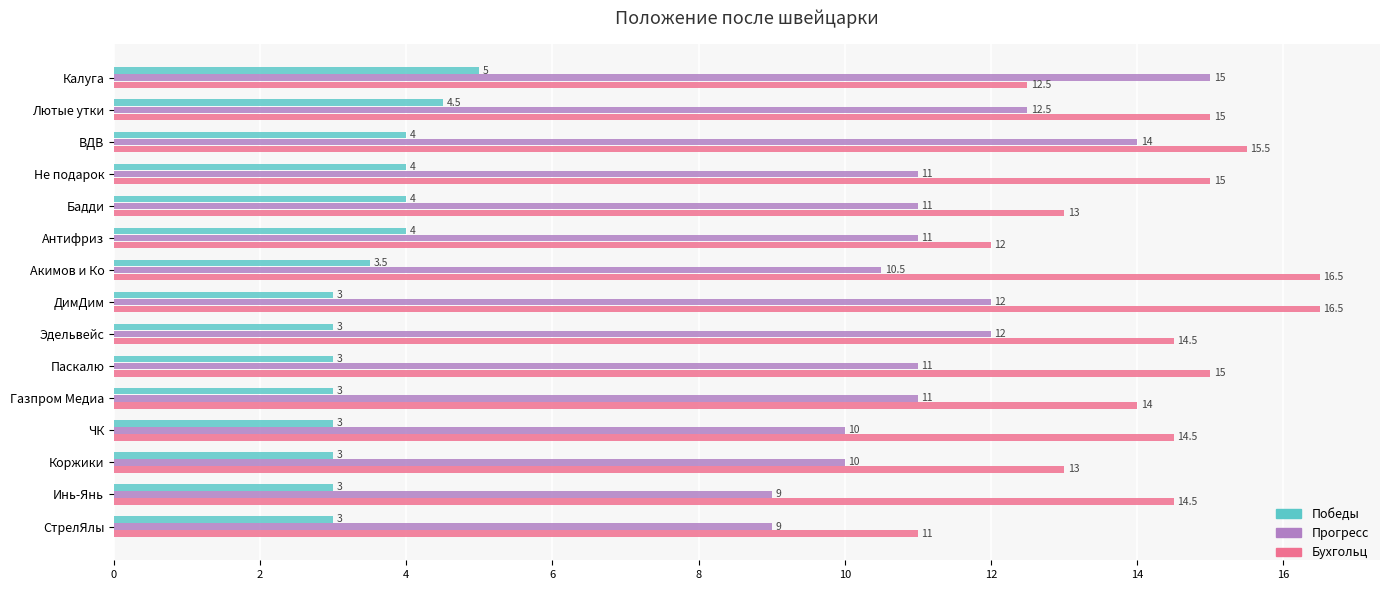

Is it true that Прогресс equals 11.0 at Бадди?

True